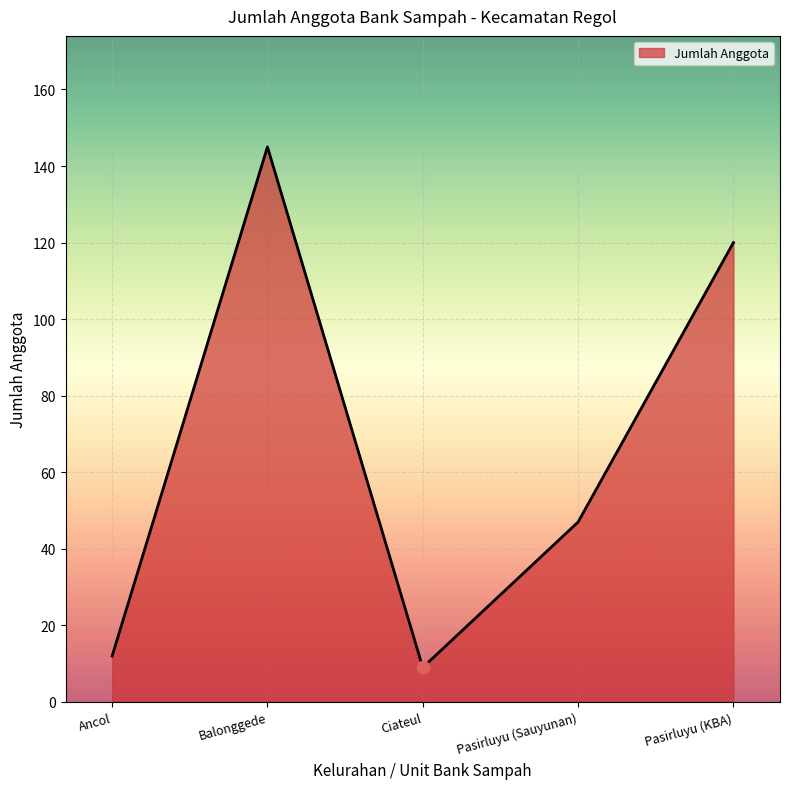

What is the change in value from Ancol to Ciateul?

-3